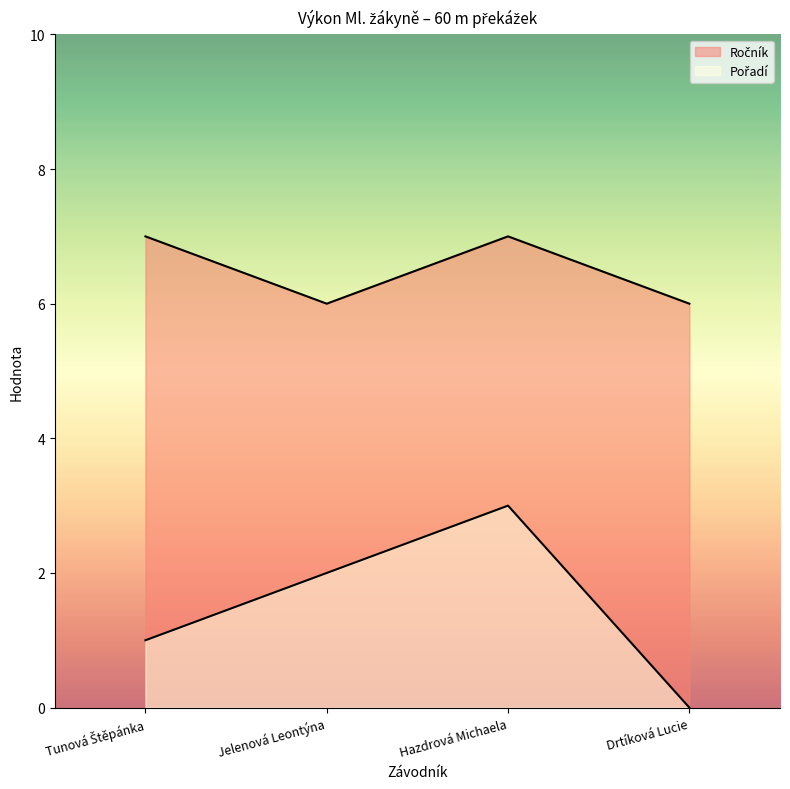

True or false: Pořadí has more than 2 points higher than both neighbors.

False